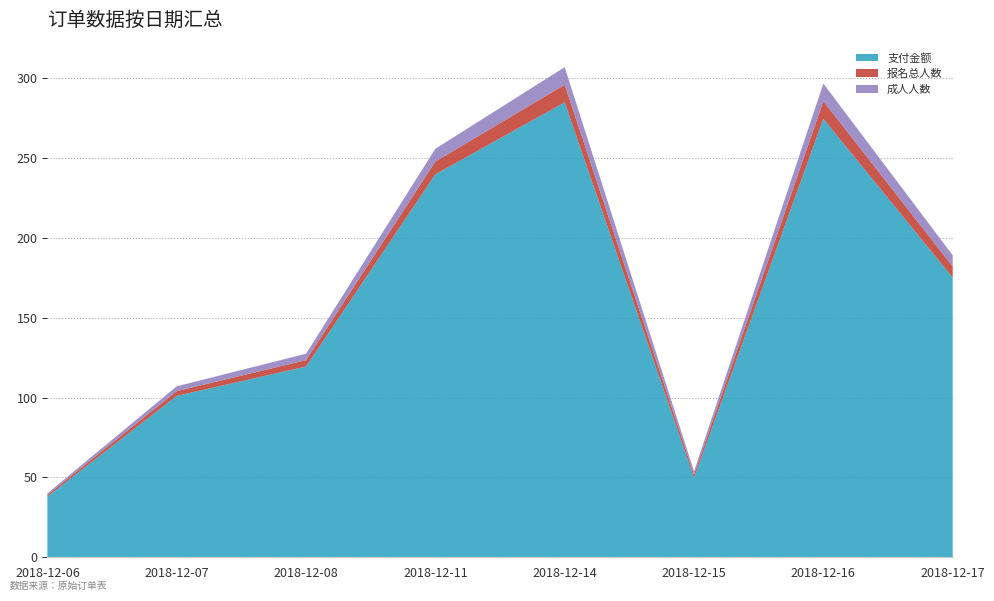

Reading right to left, extract all data points from this chart.

支付金额: 2018-12-17=175.0	2018-12-16=274.5	2018-12-15=49.8	2018-12-14=284.8	2018-12-11=239.7	2018-12-08=119.4	2018-12-07=101.0	2018-12-06=38.0
报名总人数: 2018-12-17=7.0	2018-12-16=11.0	2018-12-15=2.0	2018-12-14=11.0	2018-12-11=8.0	2018-12-08=4.0	2018-12-07=3.0	2018-12-06=1.0
成人人数: 2018-12-17=7.0	2018-12-16=11.0	2018-12-15=2.0	2018-12-14=11.0	2018-12-11=8.0	2018-12-08=4.0	2018-12-07=3.0	2018-12-06=1.0